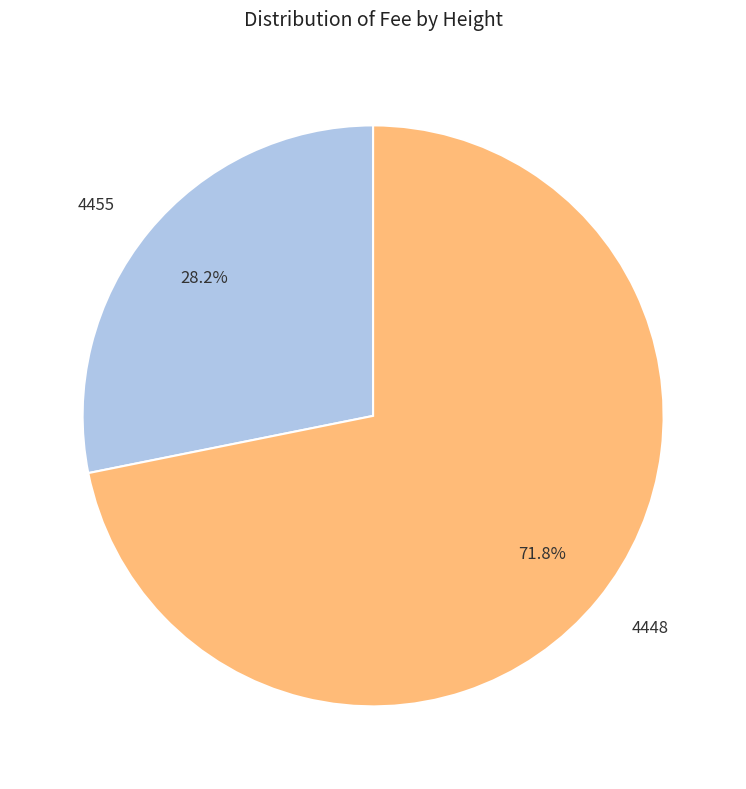

To the nearest percent, what percentage of the pie is 4455?

28%